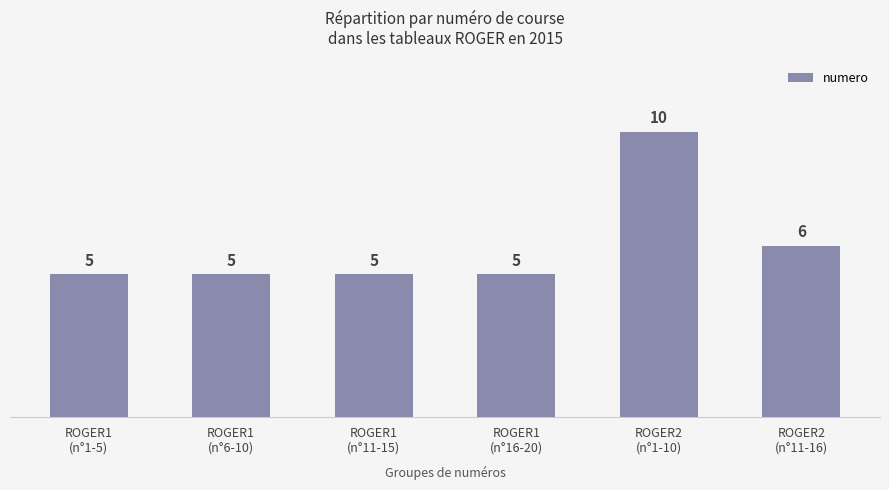

Where is the data nearest to the value 7?

ROGER2
(n°11-16)